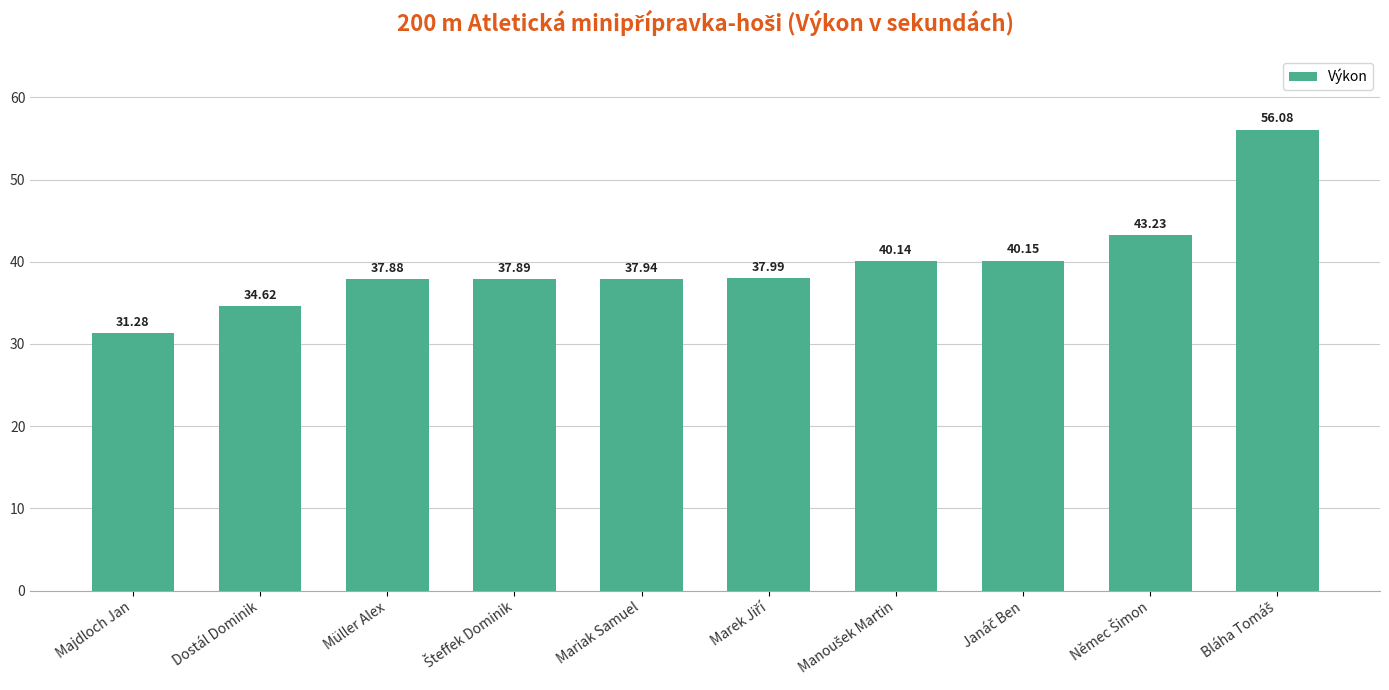

How many bars are there in total?

10